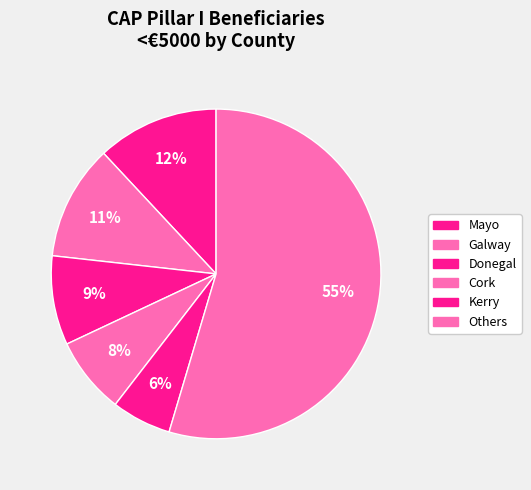

What is the largest slice in the pie chart?

Mayo